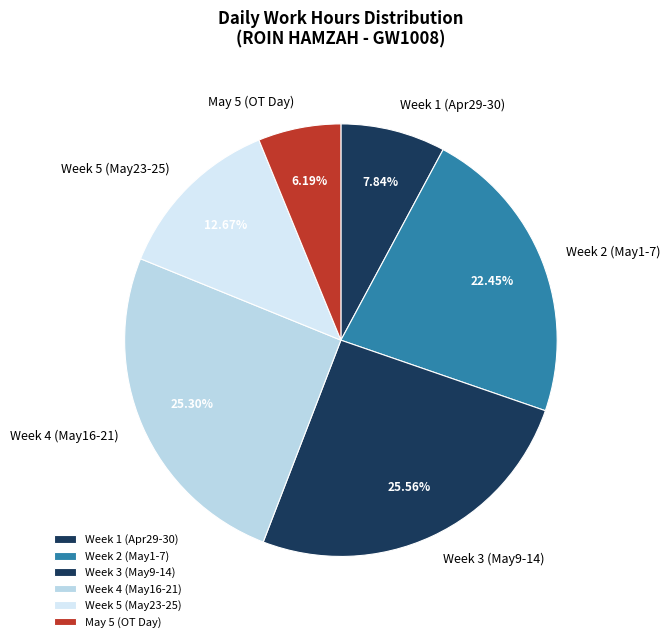

Approximately how many times larger is the value at Week 5 (May23-25) compared to Week 4 (May16-21)?

0.5